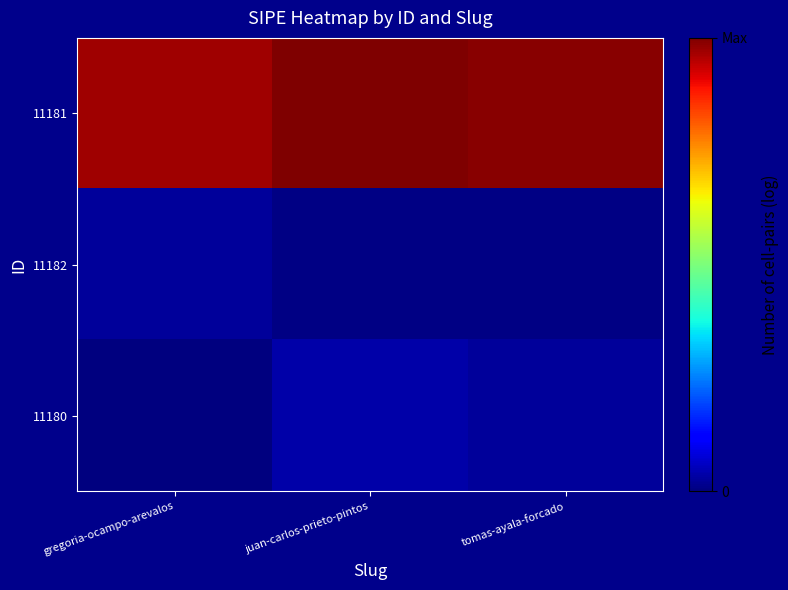

Reading right to left, transcribe all the data shown in this chart.

11181: tomas-ayala-forcado=1.0	juan-carlos-prieto-pintos=1.0	gregoria-ocampo-arevalos=1.0
11182: tomas-ayala-forcado=0.0	juan-carlos-prieto-pintos=0.0	gregoria-ocampo-arevalos=0.0
11180: tomas-ayala-forcado=0.0	juan-carlos-prieto-pintos=0.0	gregoria-ocampo-arevalos=0.0